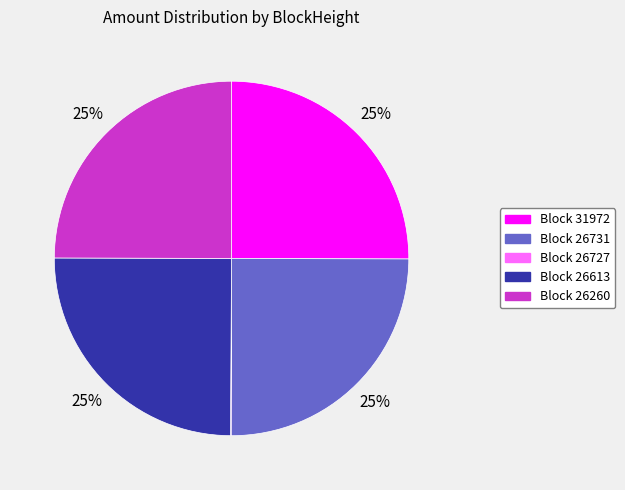

Is there any slice that represents more than half of the pie?

No